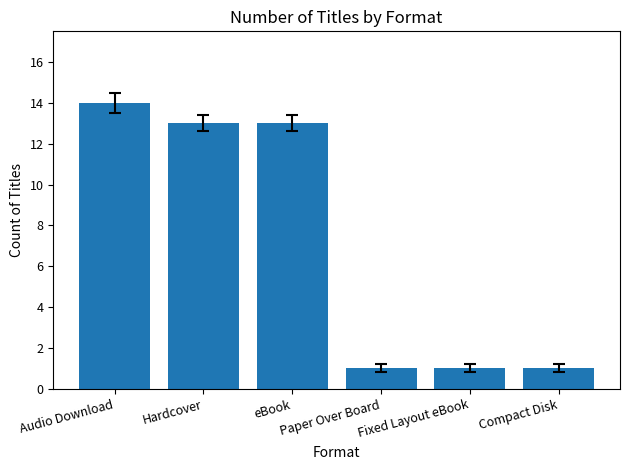

What is the average value?

7